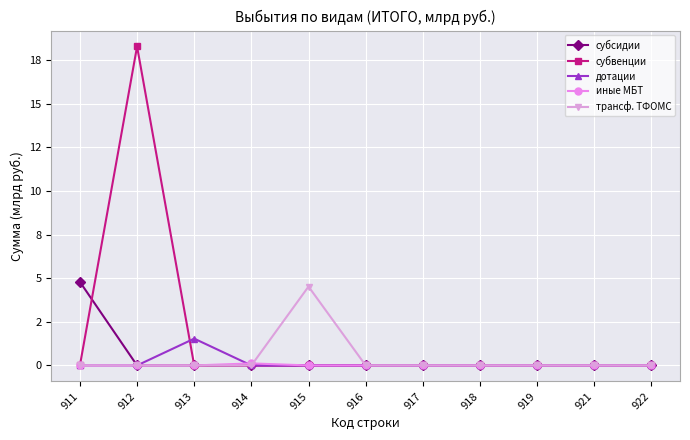

How many interior local valleys does the иные МБТ series have?

1